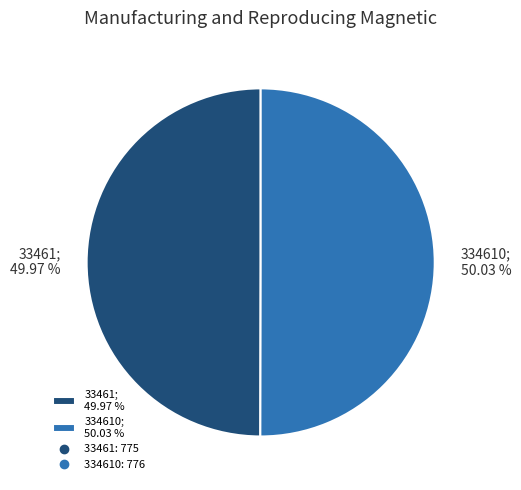

Is there a majority slice in this chart?

Yes